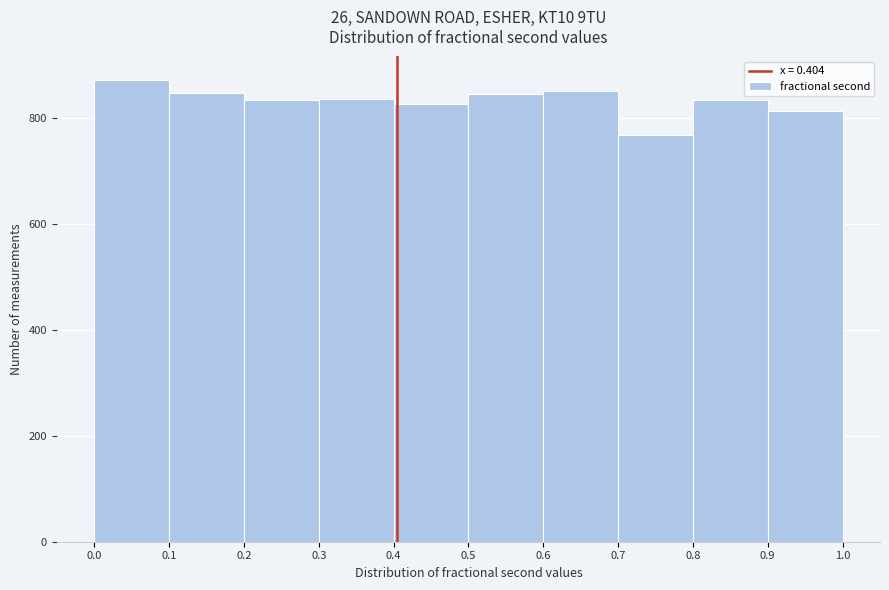

Over which range of the x-axis is the bar tallest?

0.0 to 0.1